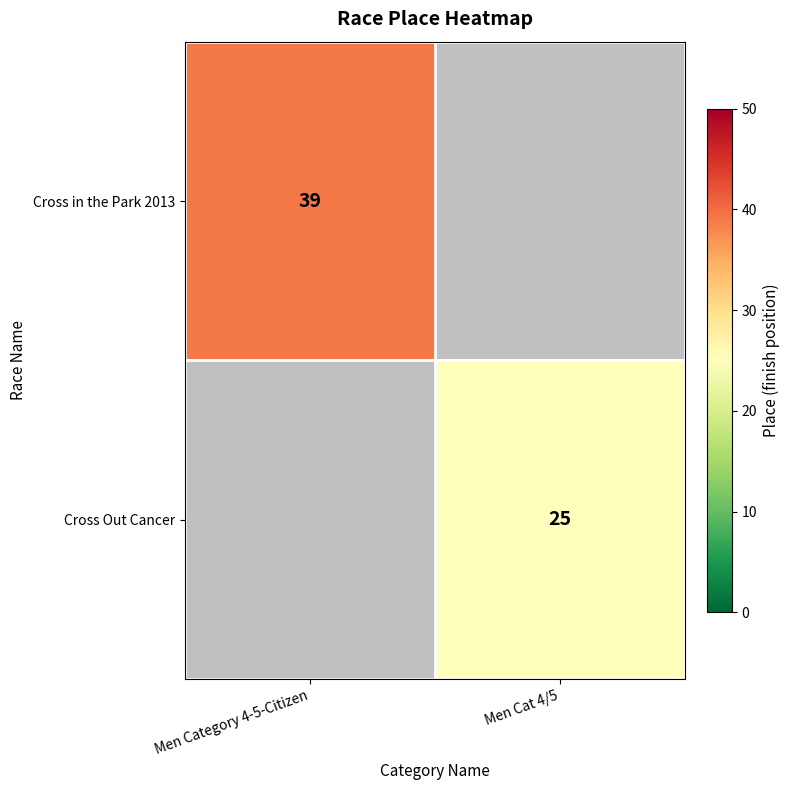

The Cross Out Cancer series shows 25 at Men Cat 4/5. True or false?

True